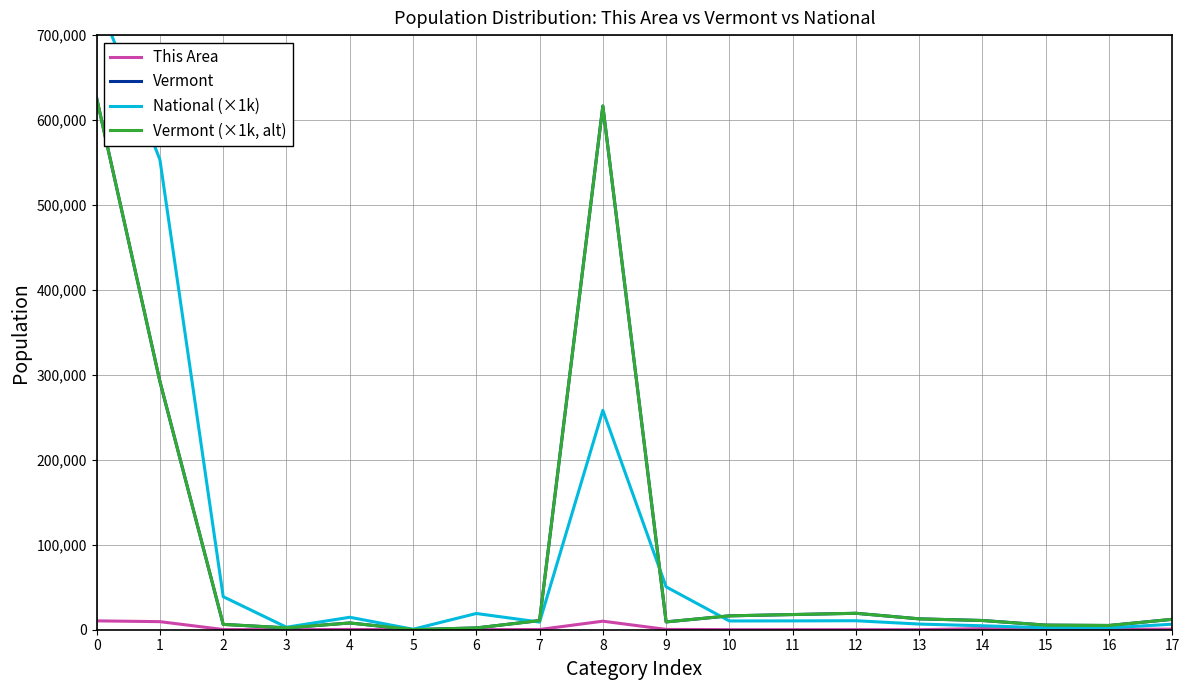

Rank the series by their maximum value, from lowest to highest.

This Area, Vermont, Vermont (×1k, alt), National (×1k)